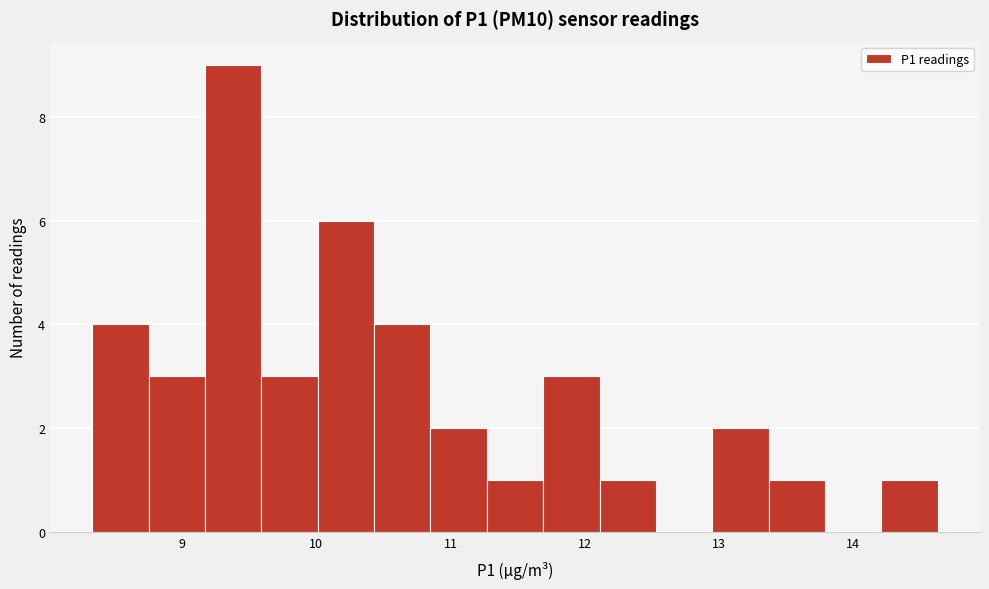

Reading left to right, list every bar in this chart as the range it spans on the x-axis followed by its height. Neither the bar edges nor the heights are printed on the chart, so give them approximately, as read against the axes.

8.33 to 8.75: 4
8.75 to 9.17: 3
9.17 to 9.59: 9
9.59 to 10.01: 3
10.01 to 10.43: 6
10.43 to 10.85: 4
10.85 to 11.27: 2
11.27 to 11.69: 1
11.69 to 12.11: 3
12.11 to 12.53: 1
12.53 to 12.95: 0
12.95 to 13.37: 2
13.37 to 13.79: 1
13.79 to 14.21: 0
14.21 to 14.63: 1